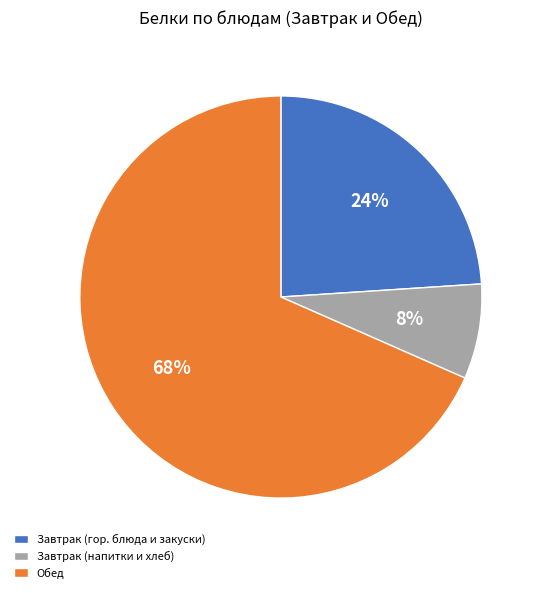

To the nearest percent, what is the difference between the Завтрак (гор. блюда и закуски) and Обед slice percentages?

44%